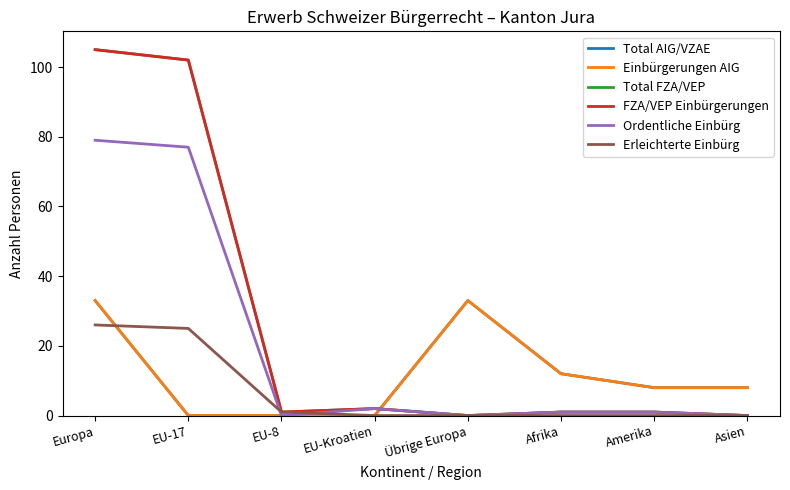

What is the difference between the Erleichterte Einbürg values at EU-8 and Asien?

1